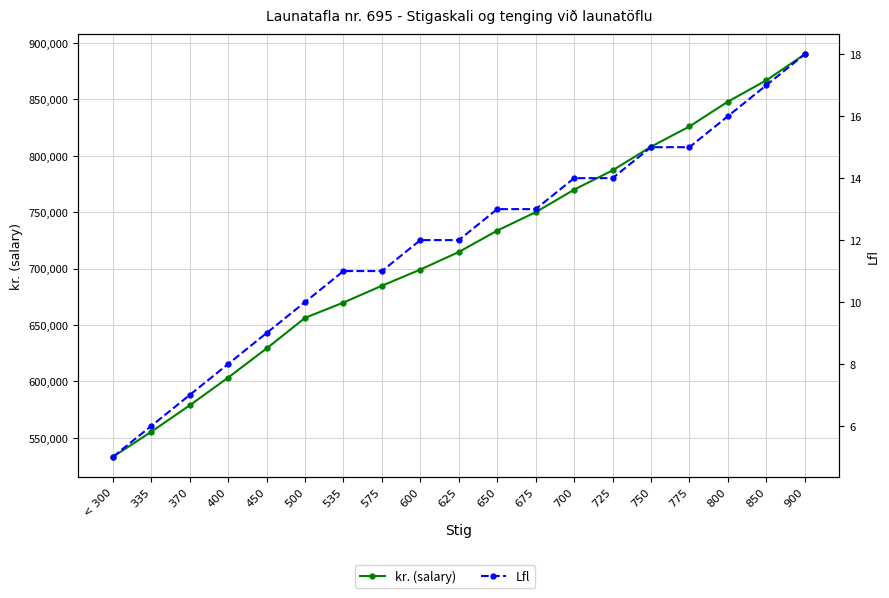

Reading right to left, list all the values displayed in this chart.

kr. (salary): 900=889905	850=866794	800=847951	775=825950	750=807994	725=787050	700=769940	675=750002	650=733698	625=714719	600=699182	575=684841	535=669953	500=656383	450=629283	400=603472	370=578889	335=555479	< 300=533183
Lfl: 900=18	850=17	800=16	775=15	750=15	725=14	700=14	675=13	650=13	625=12	600=12	575=11	535=11	500=10	450=9	400=8	370=7	335=6	< 300=5